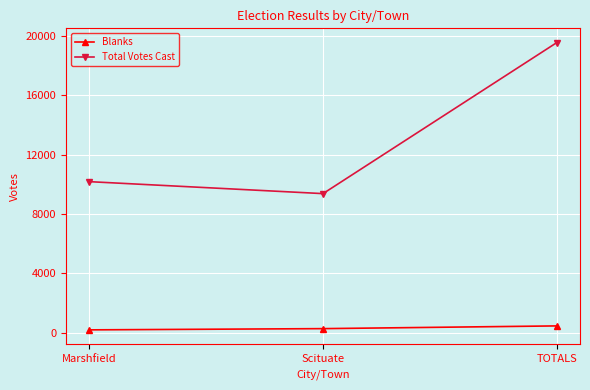

Which series changed the most between Marshfield and Scituate?

Total Votes Cast